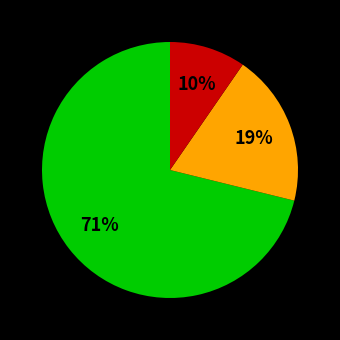

To the nearest percent, what is the average slice percentage?

33%